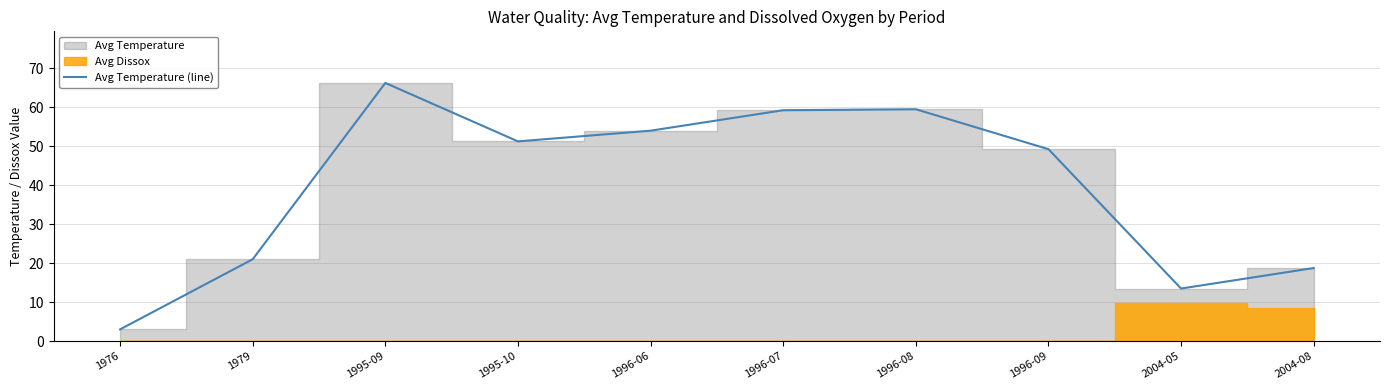

The value at 1995-10 is 51.2. True or false?

True